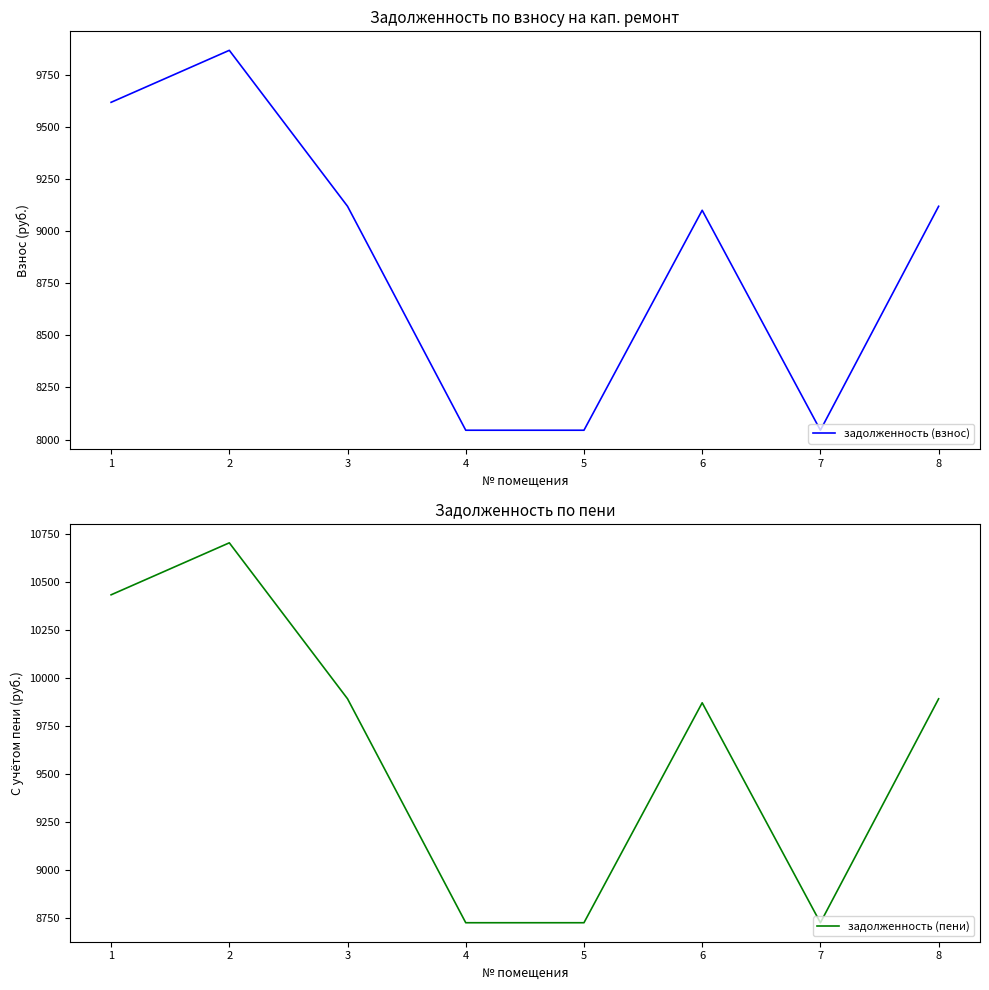

Which category has the highest value in the задолженность (взнос) series?

2